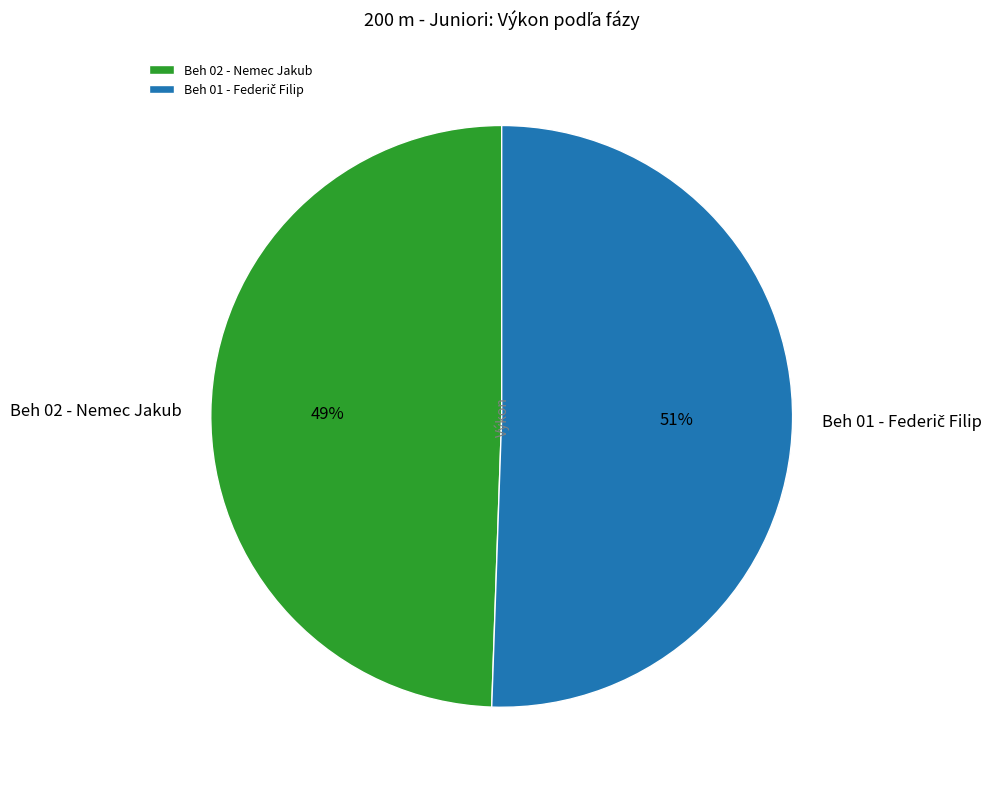

Does Beh 02 - Nemec Jakub represent more than half of the total?

No